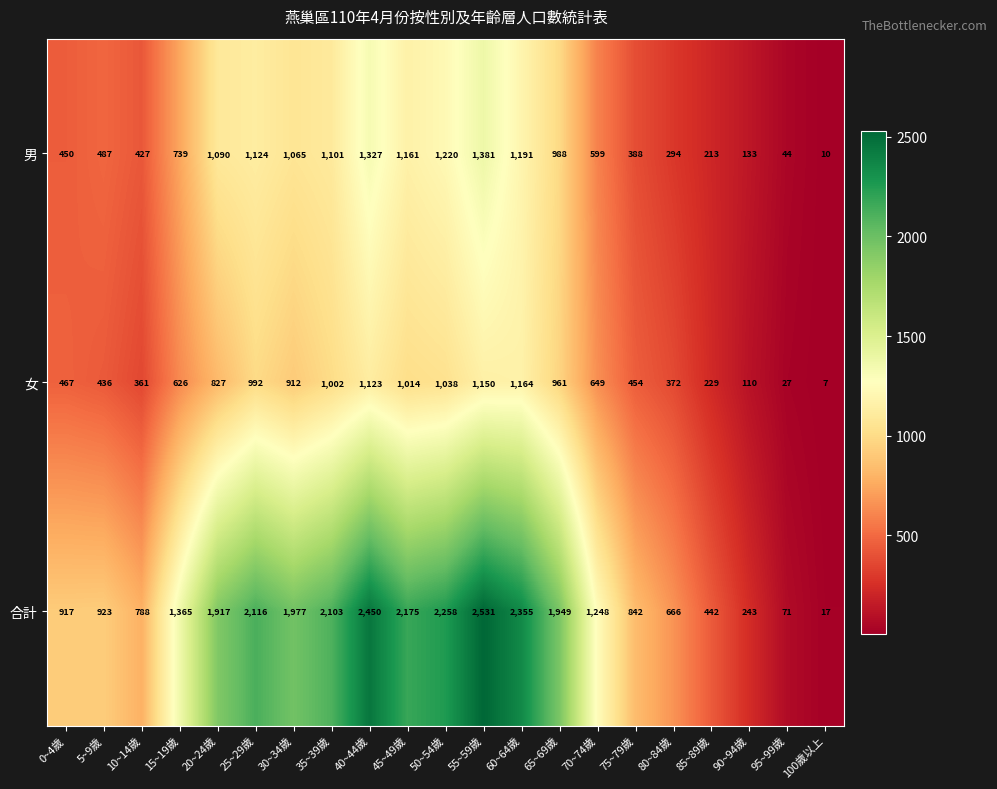

Count the number of data series in this chart.

3